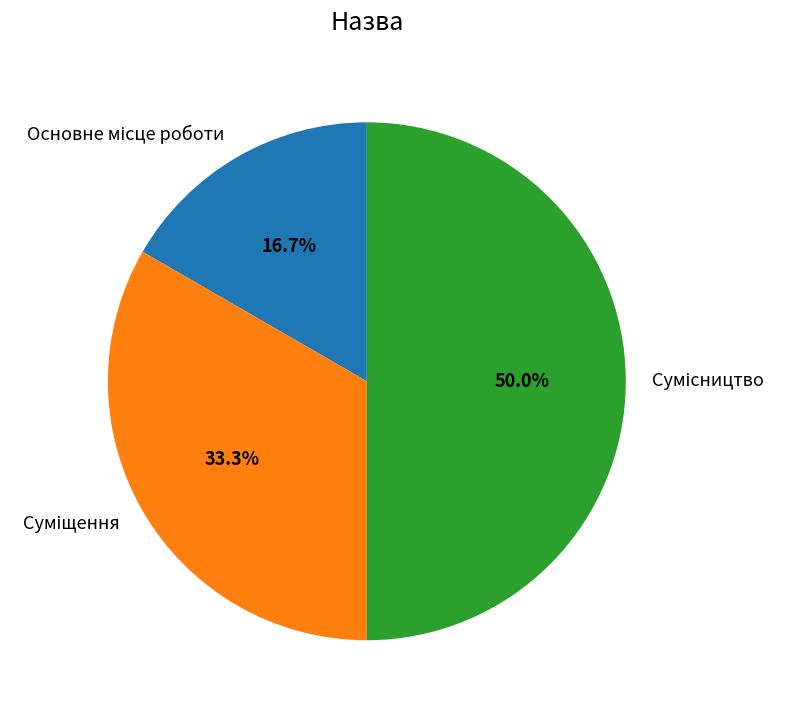

What is the total percentage of Сумісництво and Основне місце роботи?

66.7%